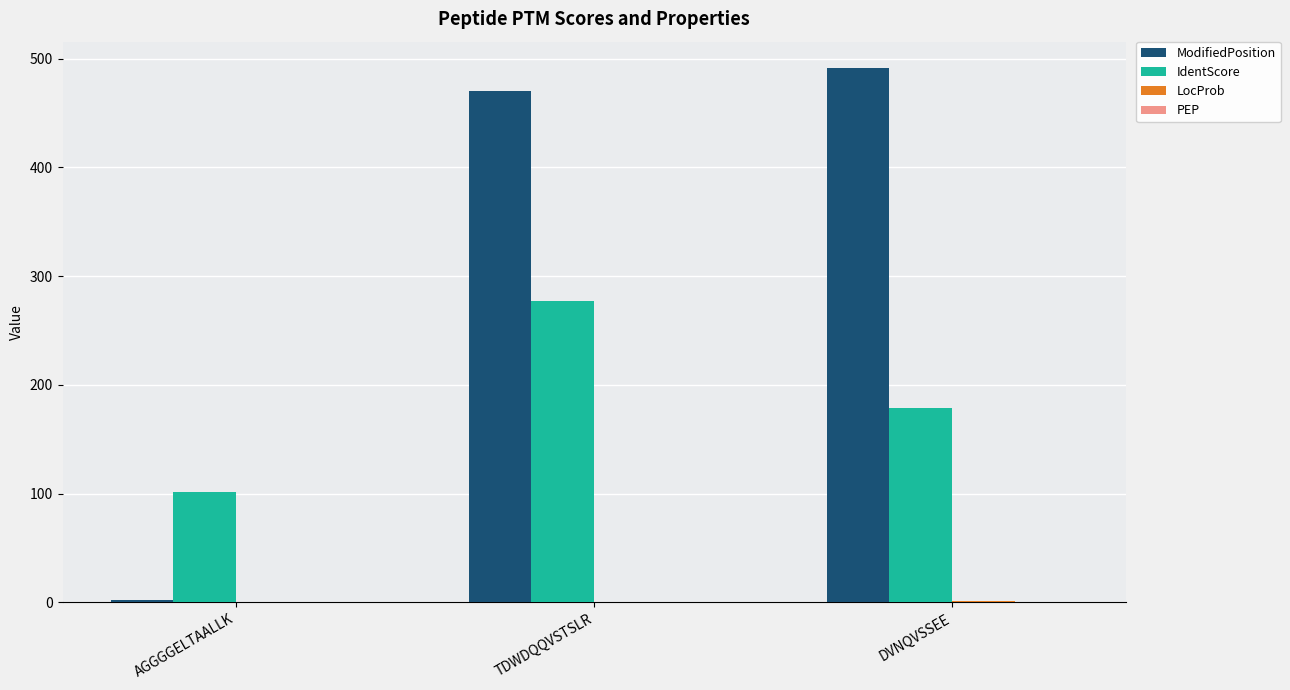

Which series has the largest total across all categories?

ModifiedPosition